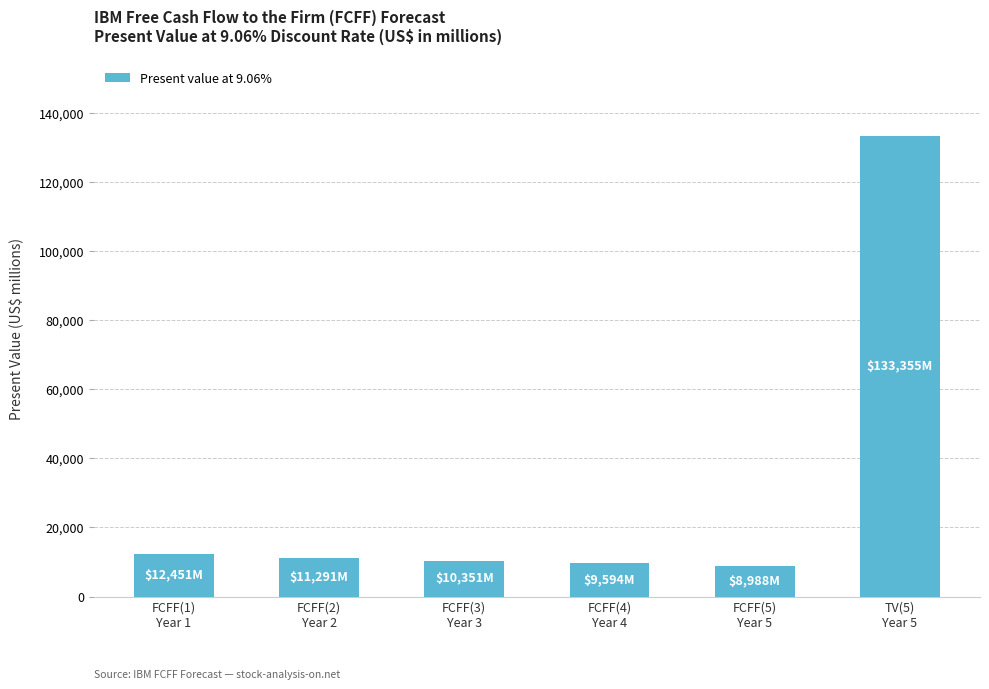

What position from the left is FCFF(3)
Year 3?

3